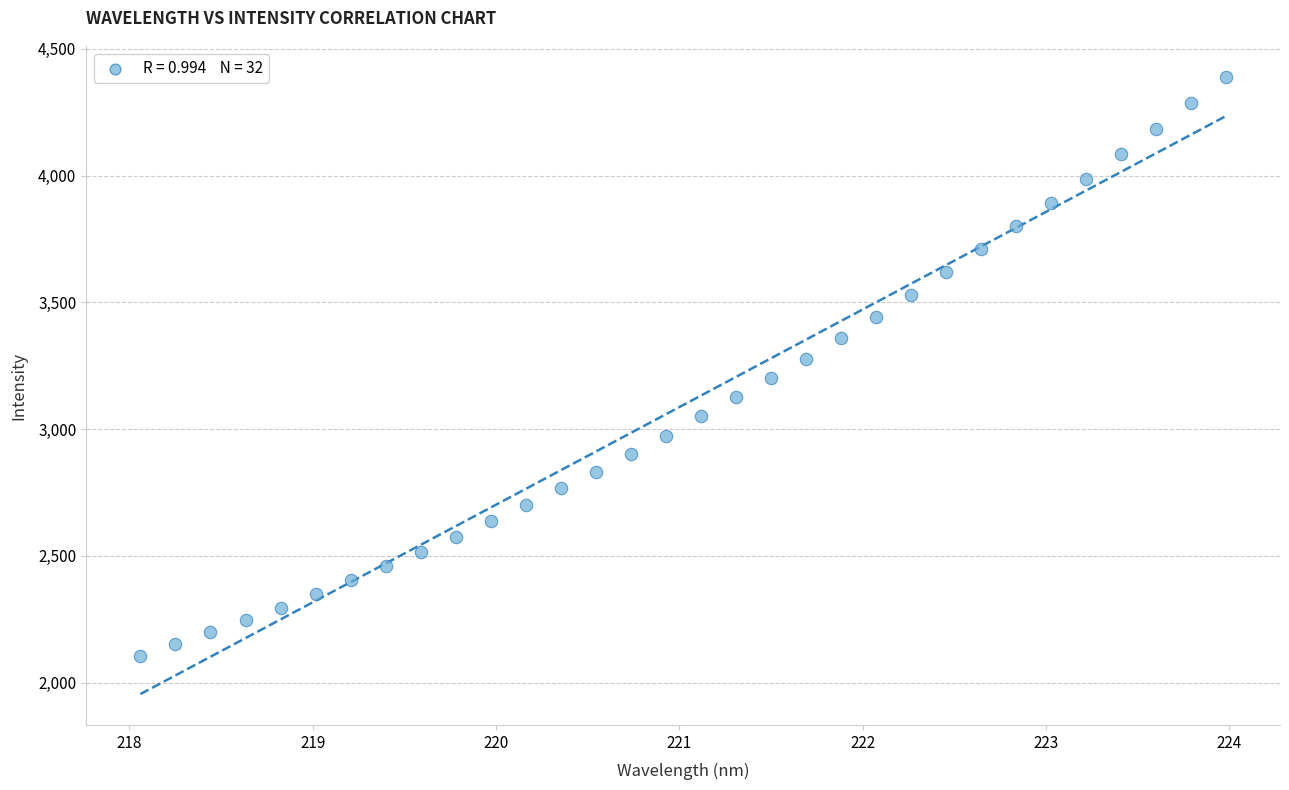

What is the range of X values (max minus min)?

5.9